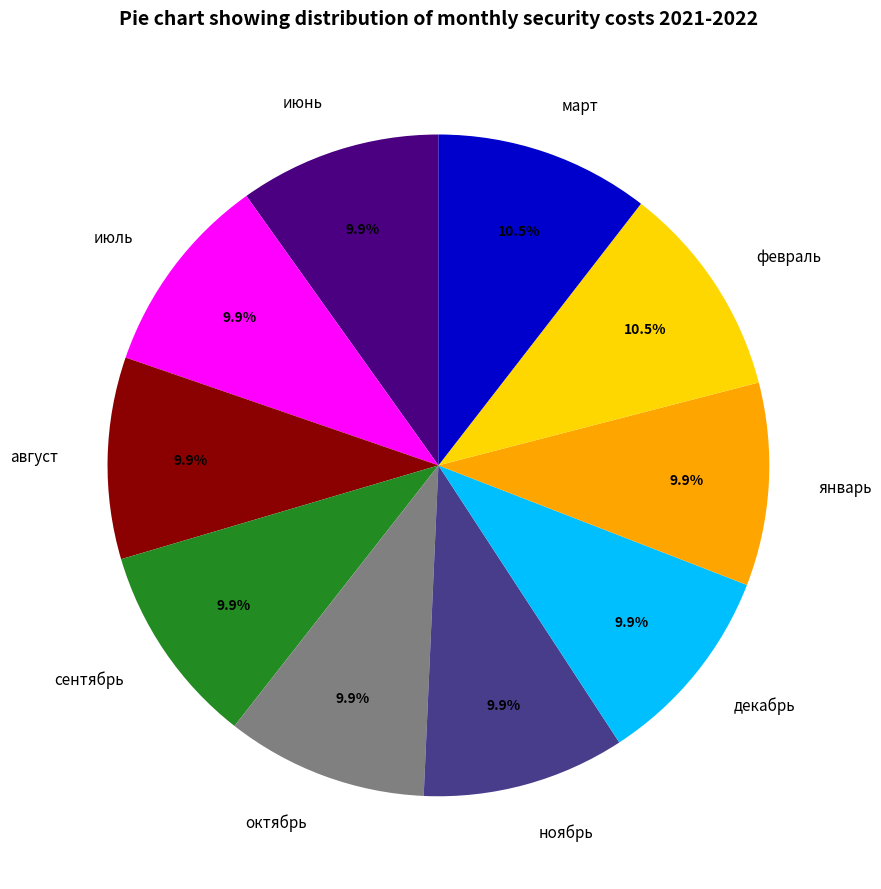

Is it true that август is 1% of the pie?

False